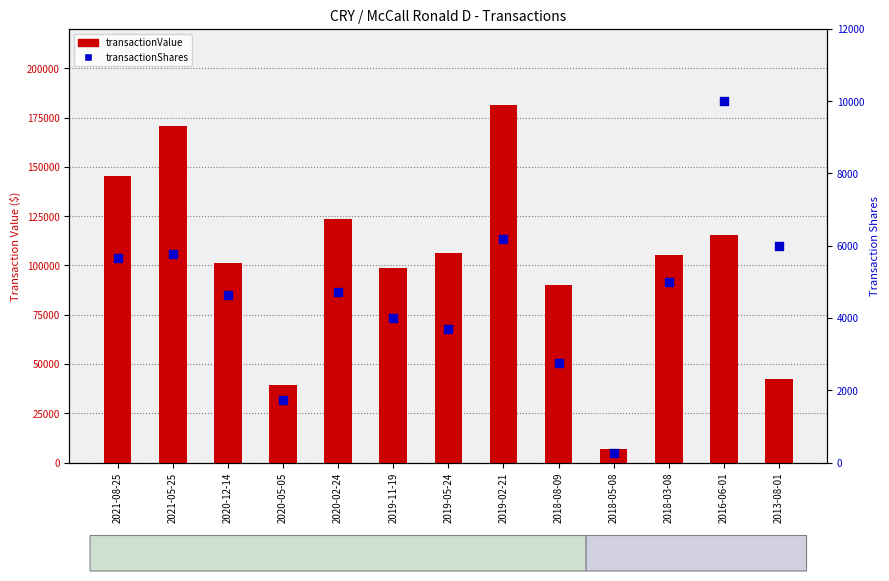

What are all the series names shown in the legend?

transactionValue, transactionShares